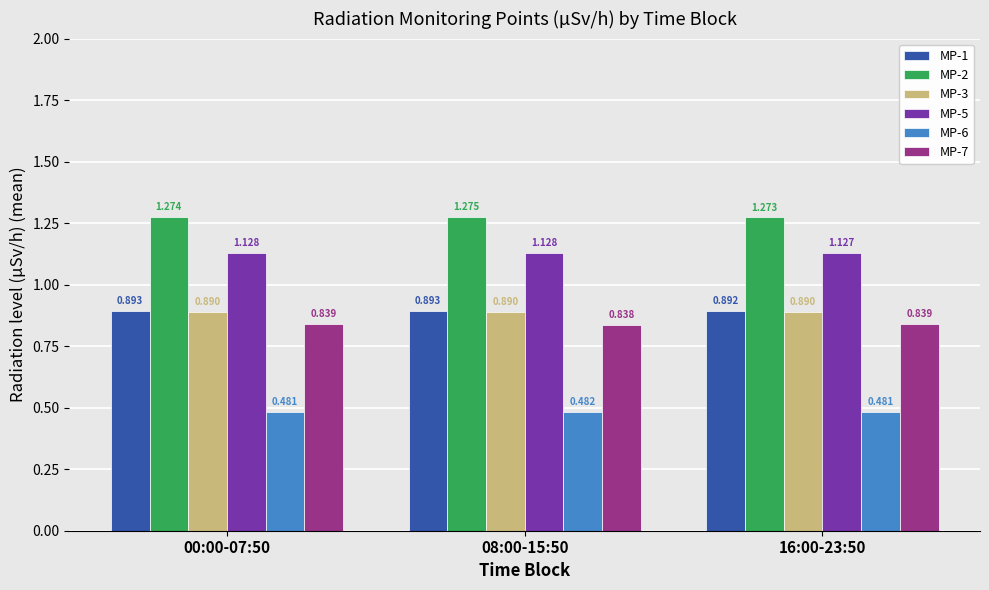

Which category has the highest value in the MP-3 series?

00:00-07:50